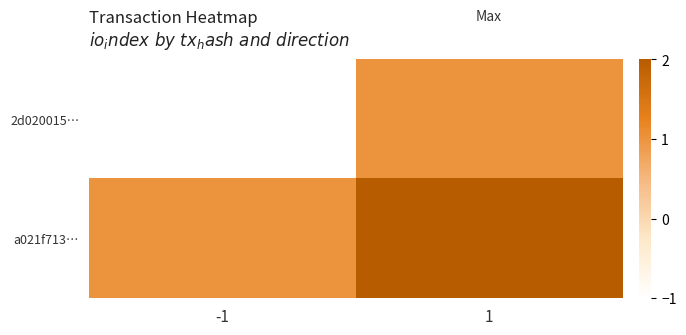

Reading left to right, list all the values displayed in this chart.

2d020015…: -1=-1	1=1
a021f713…: -1=1	1=2